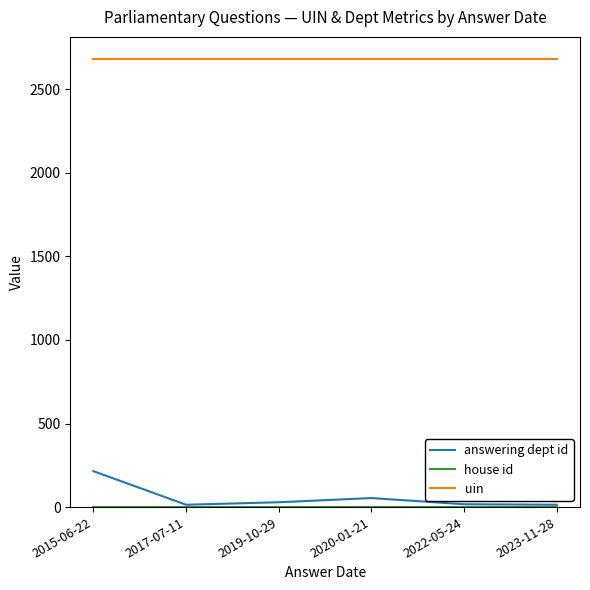

At which category is the sum across all series the highest?

2015-06-22